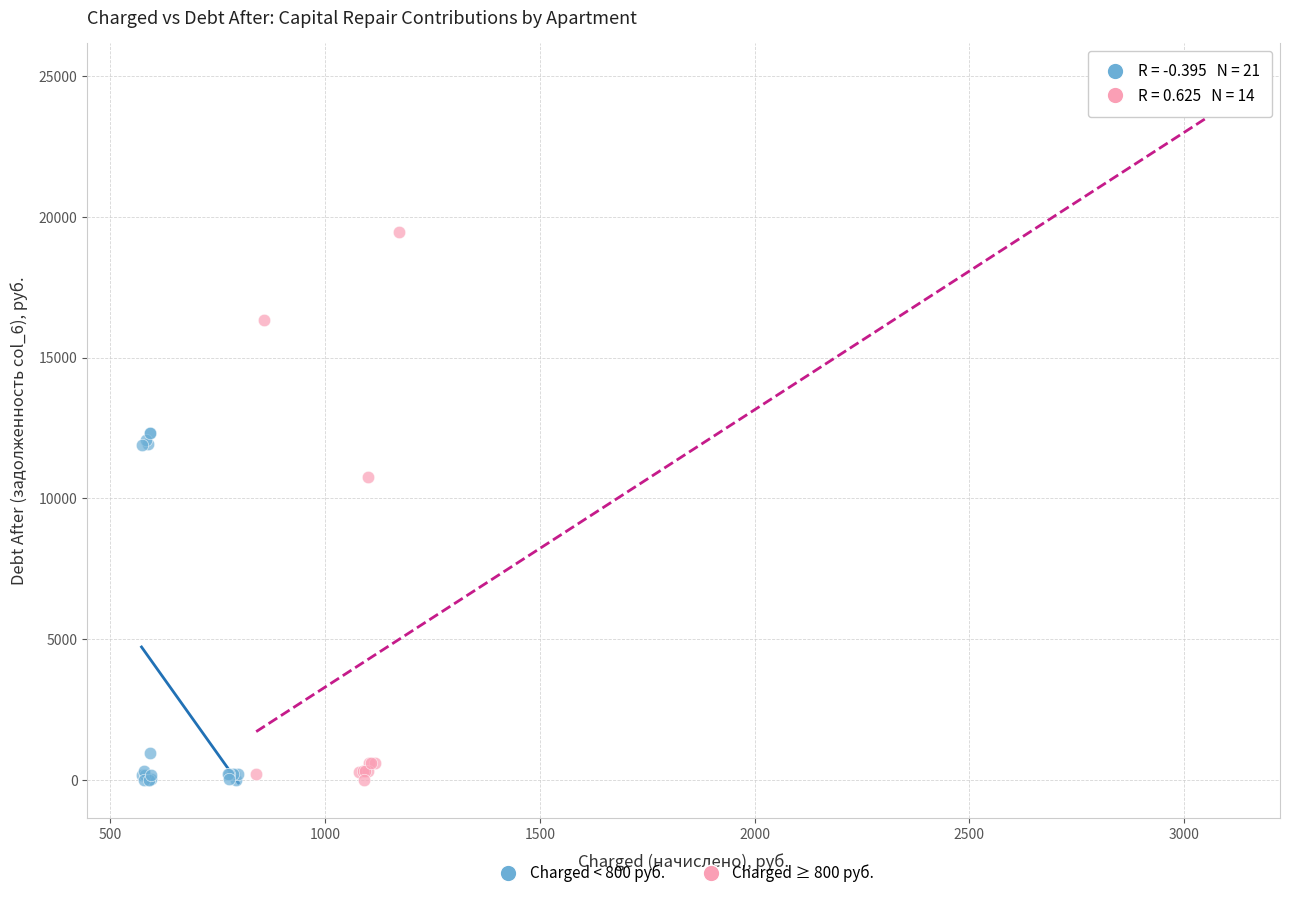

Which series contains the highest Y value?

Charged ≥ 800 руб.